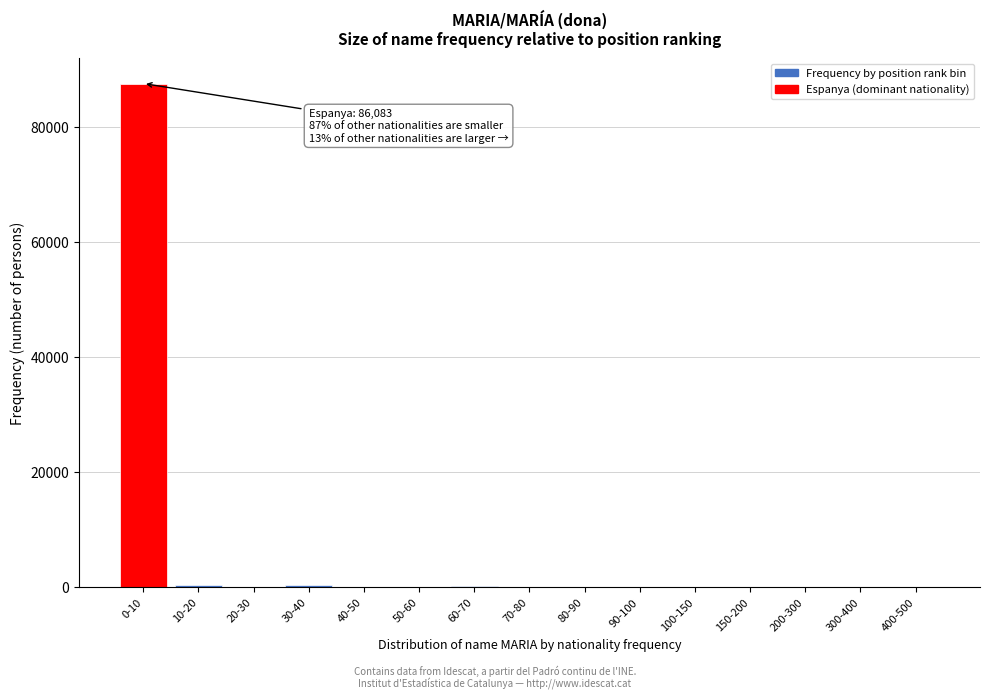

What is the sum of all values?

88846